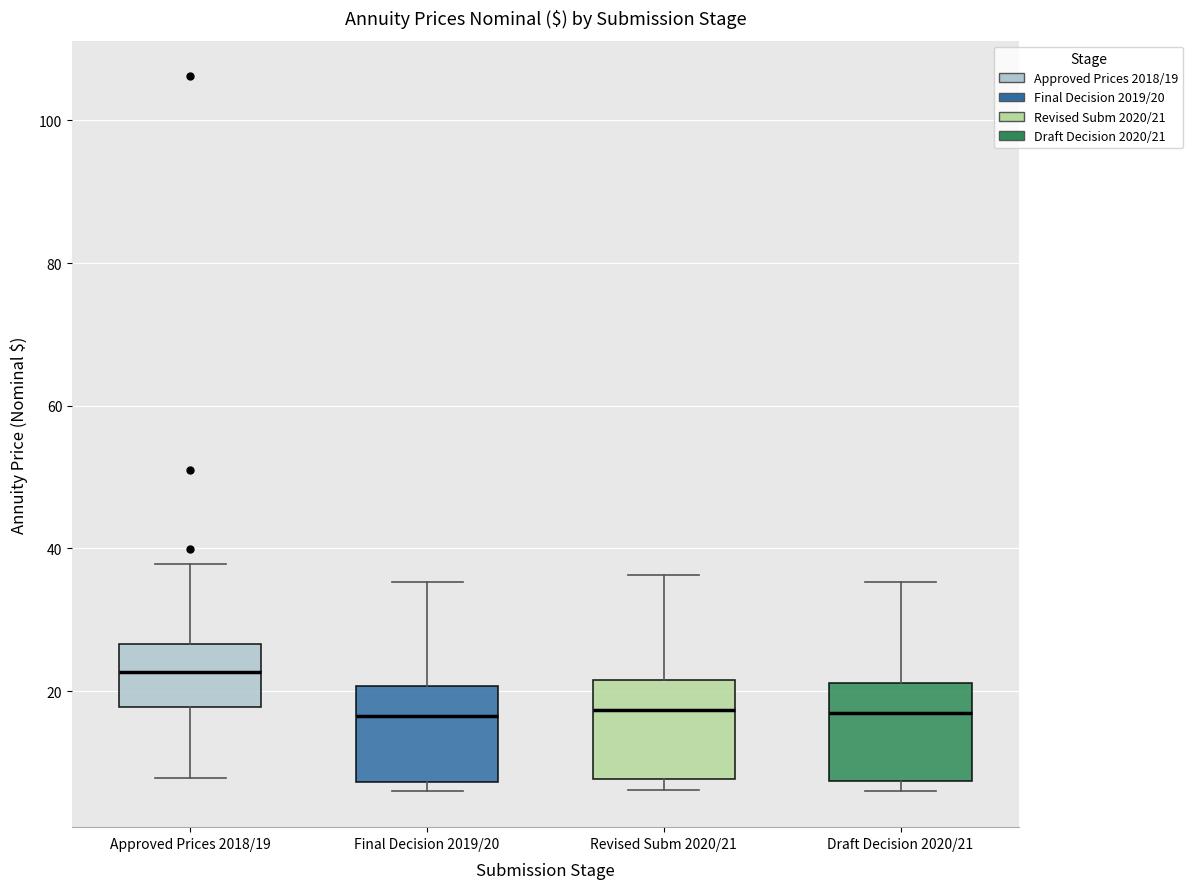

Reading left to right, read every box against the y-axis: the position of its median line, the range the box covers, and the ends of its whiskers. The values are not printed on the chart, so give them approximately, as read against the axis.

Approved Prices 2018/19: median 22, box 18 to 26, whiskers 8 to 38
Final Decision 2019/20: median 16, box 8 to 20, whiskers 6 to 36
Revised Subm 2020/21: median 18, box 8 to 22, whiskers 6 to 36
Draft Decision 2020/21: median 16, box 8 to 22, whiskers 6 to 36